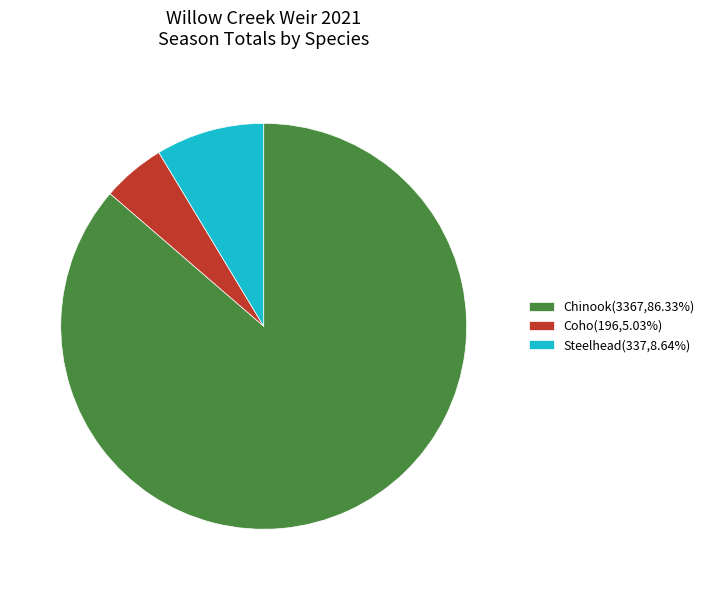

Is the sum of Coho(196,5.03%) and Chinook(3367,86.33%) greater than half?

Yes